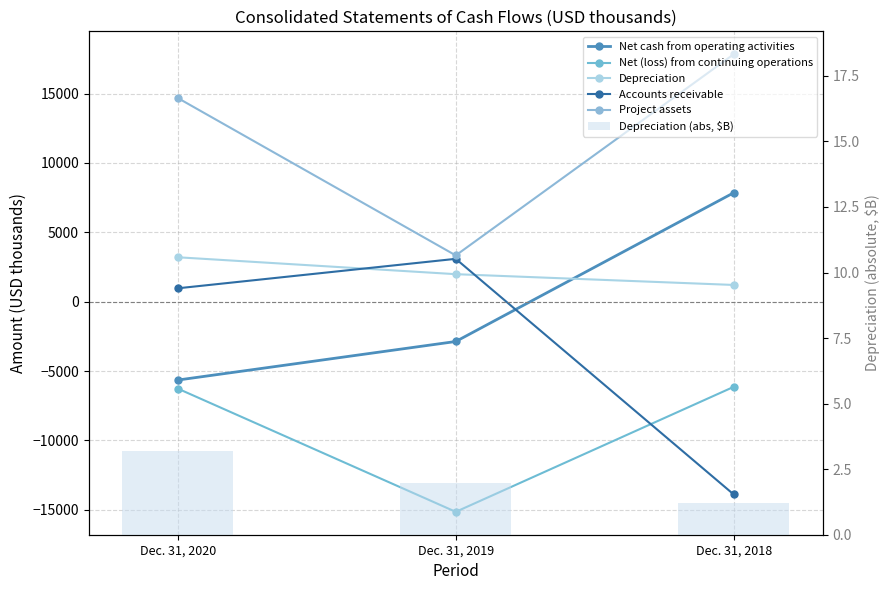

What is the smallest value displayed?

-15148.0